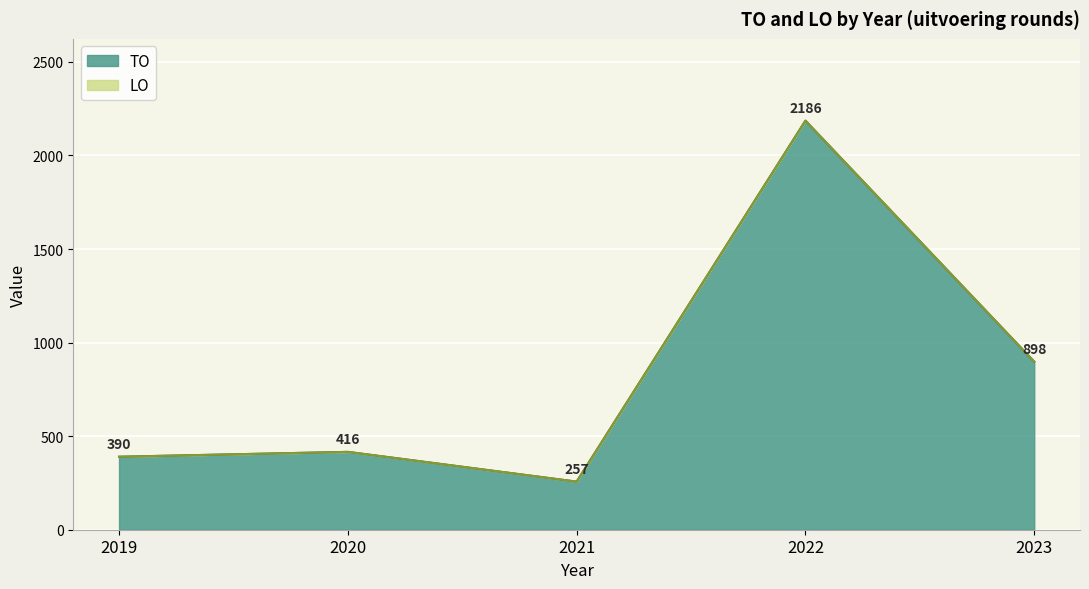

The chart shows a value of 390 at 2019. True or false?

True